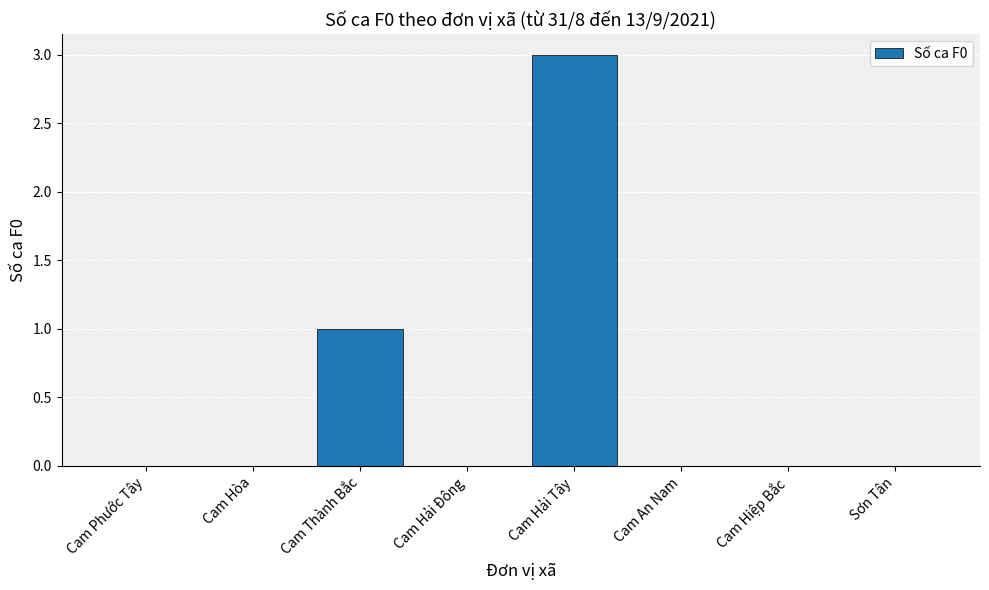

What is the greatest value displayed?

3